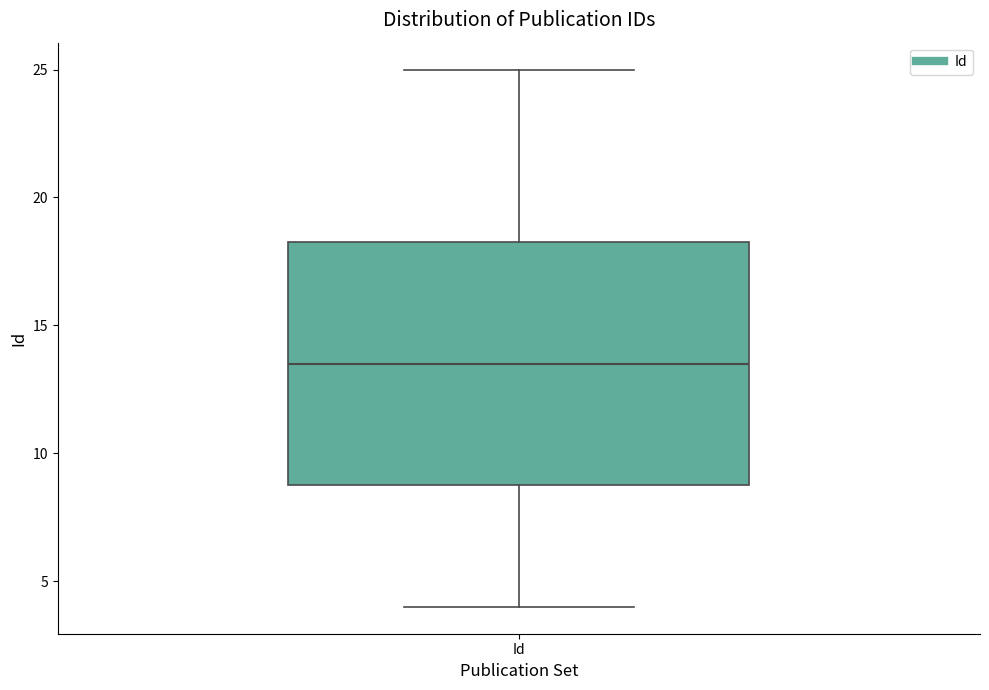

Transcribe this box plot: give where the median line is, the range the box spans, and where the two whiskers end, as read against the y-axis. The values are not printed on the chart, so give them approximately, as read against the axis.

median 13.5, box 9.0 to 18.5, whiskers 4.0 to 25.0